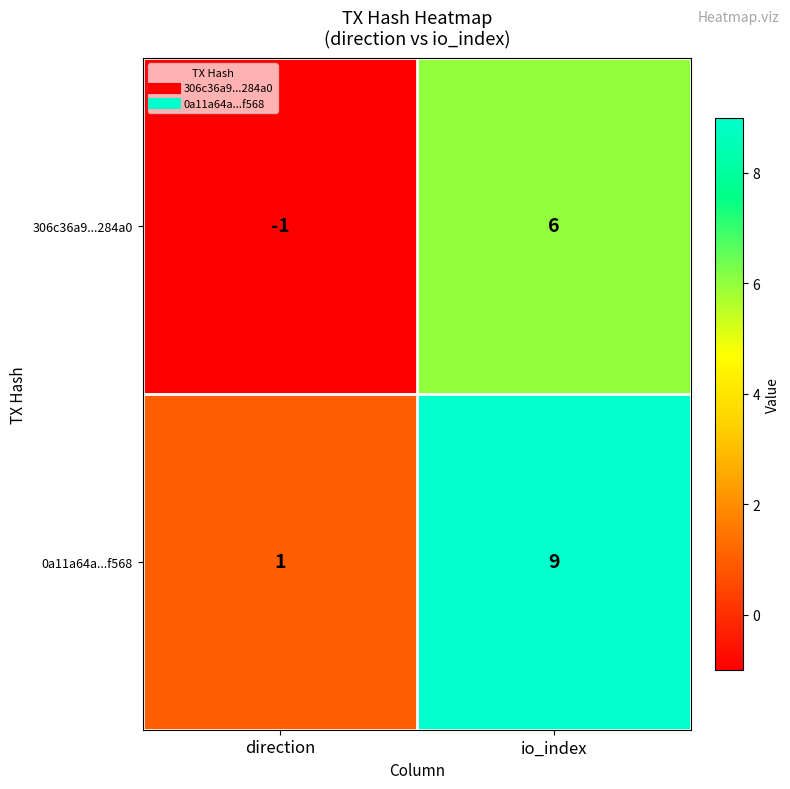

What is the minimum value shown in the chart?

-1